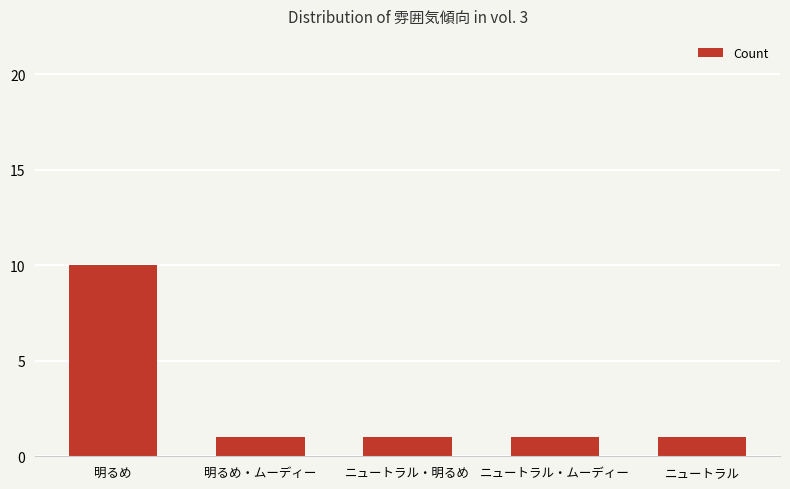

Reading left to right, list all the values displayed in this chart.

明るめ=10	明るめ・ムーディー=1	ニュートラル・明るめ=1	ニュートラル・ムーディー=1	ニュートラル=1